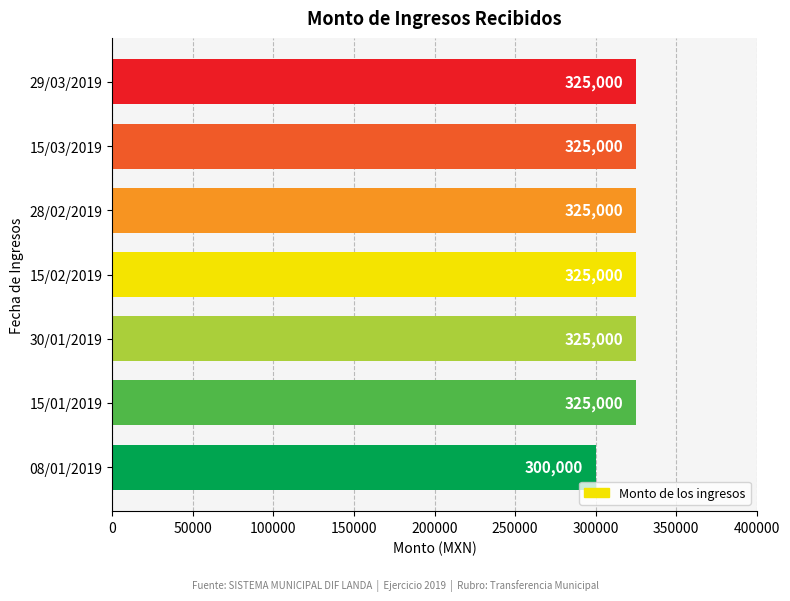

What is the maximum value shown in the chart?

325000